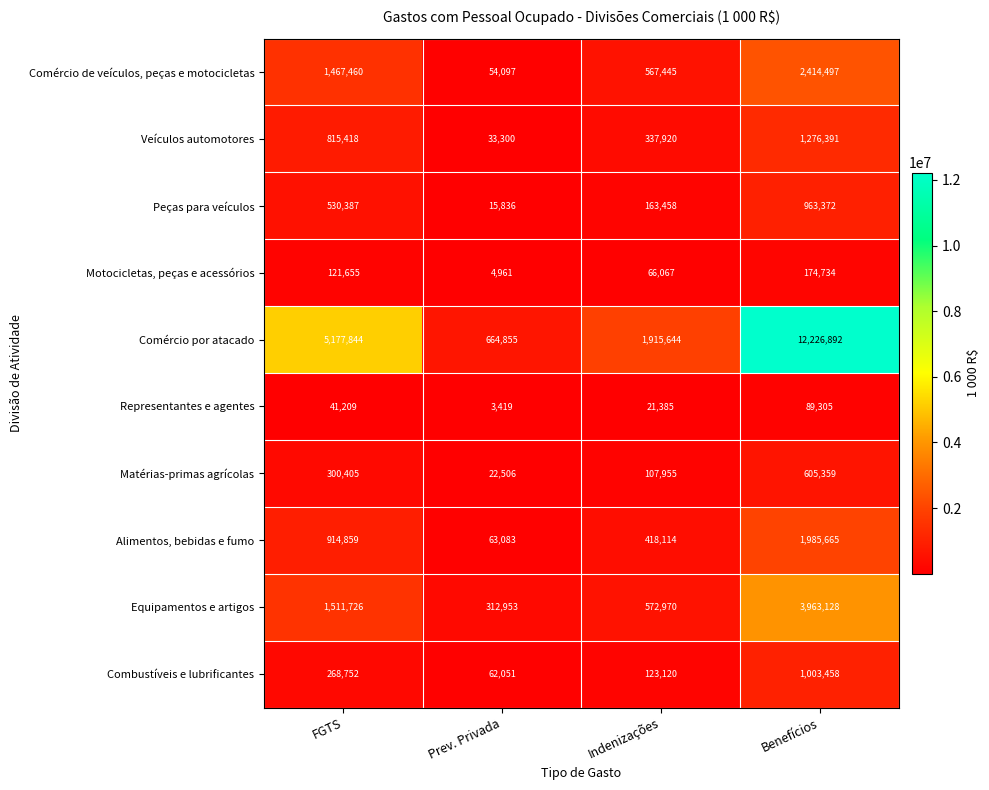

How many Comércio por atacado values are between 1915644 and 12226892?

3